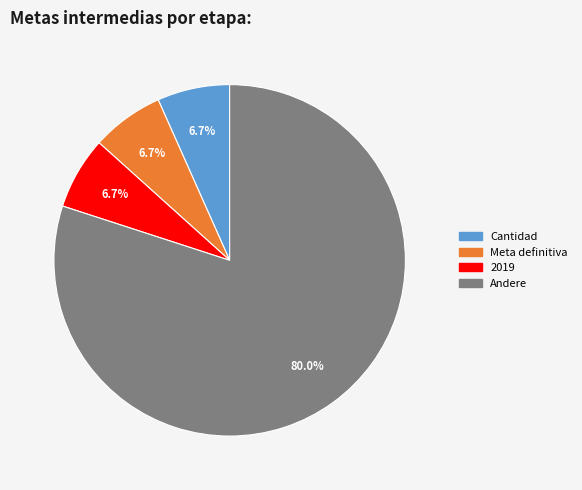

Is there any slice that represents more than half of the pie?

Yes